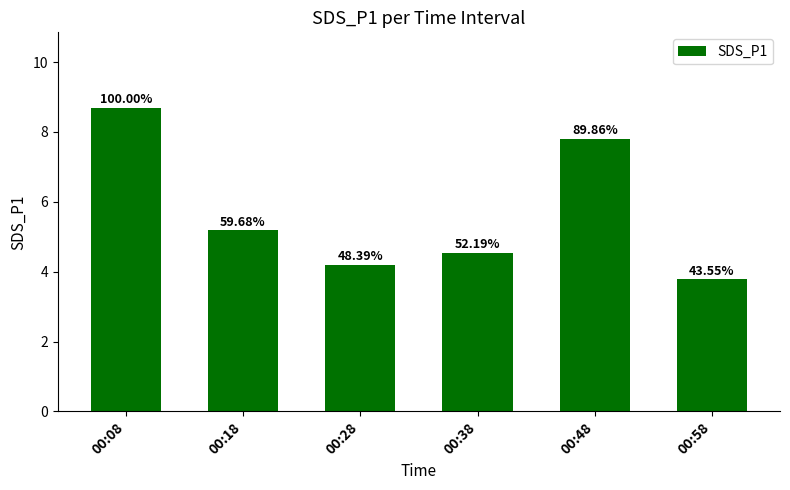

List the labels in order of value, largest first.

00:08, 00:48, 00:18, 00:38, 00:28, 00:58